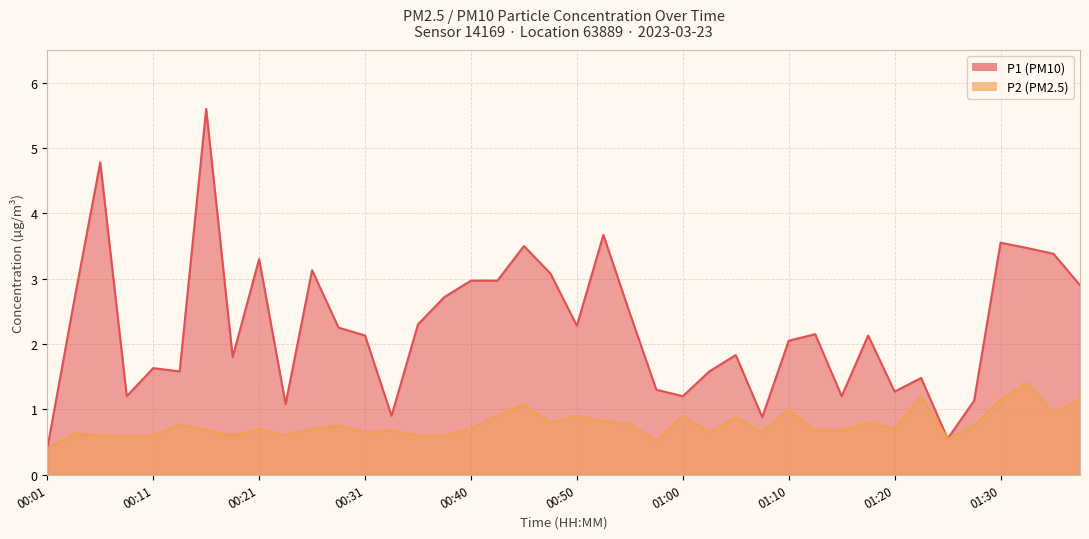

List the series in order of their peak value, lowest first.

P2, P1